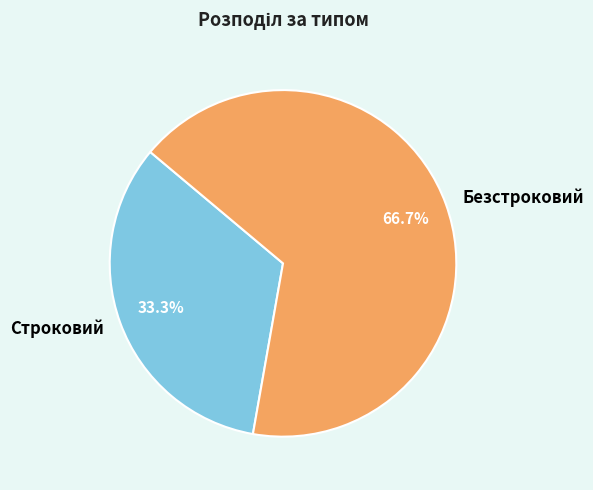

Which slice is the largest?

Безстроковий